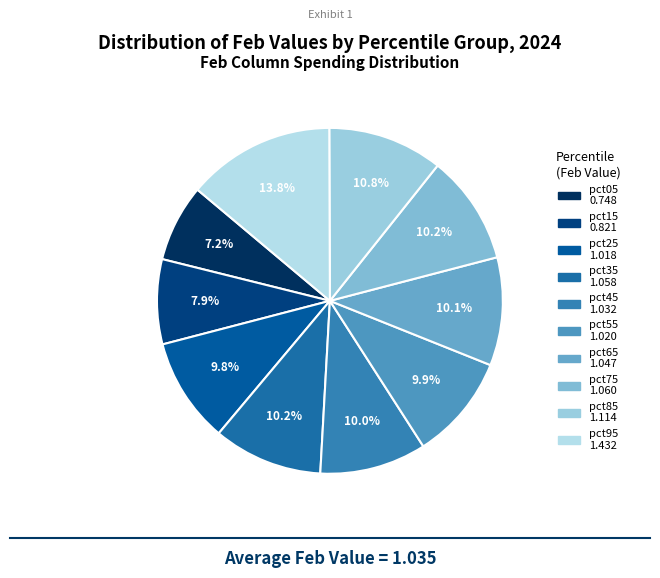

Is pct35 the majority of the pie?

No